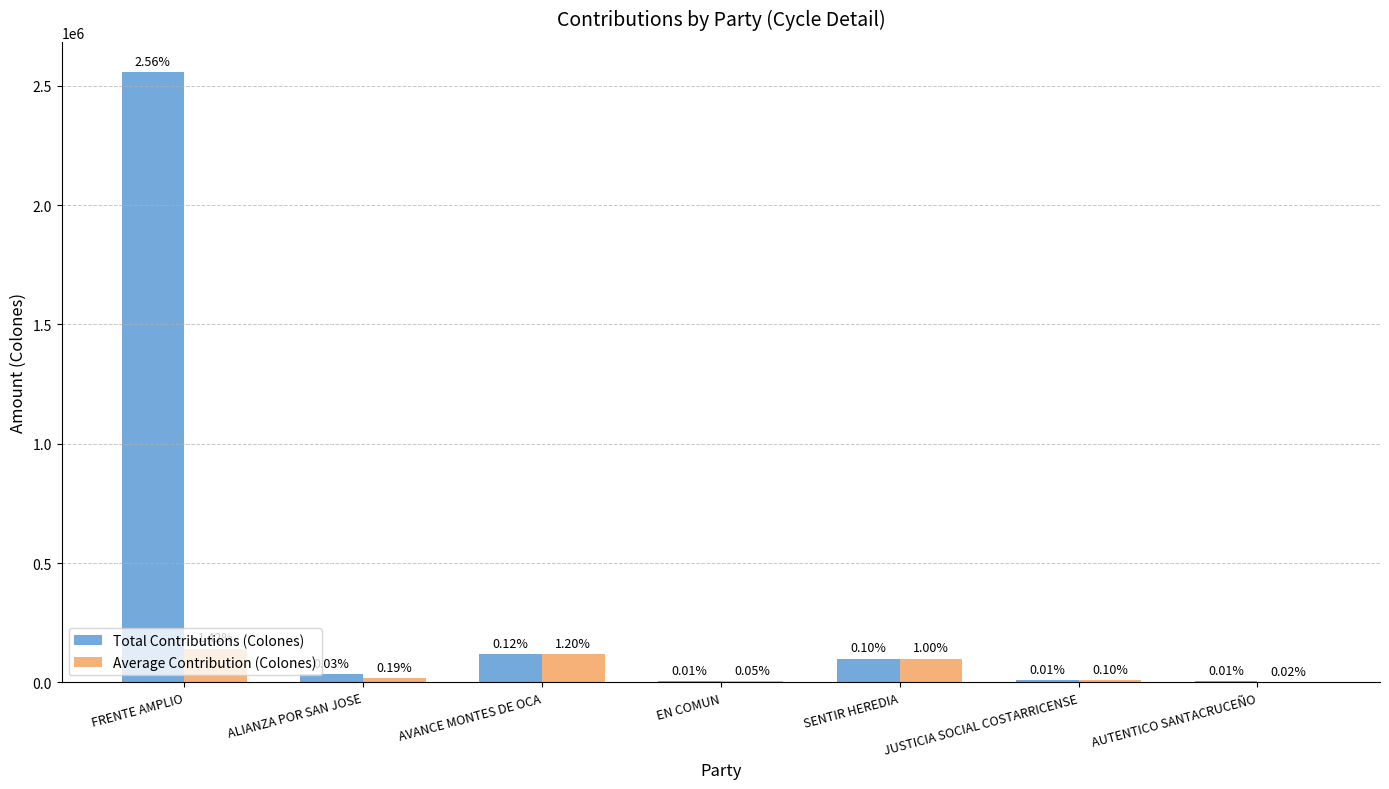

What are all the series names shown in the legend?

Total Contributions (Colones), Average Contribution (Colones)